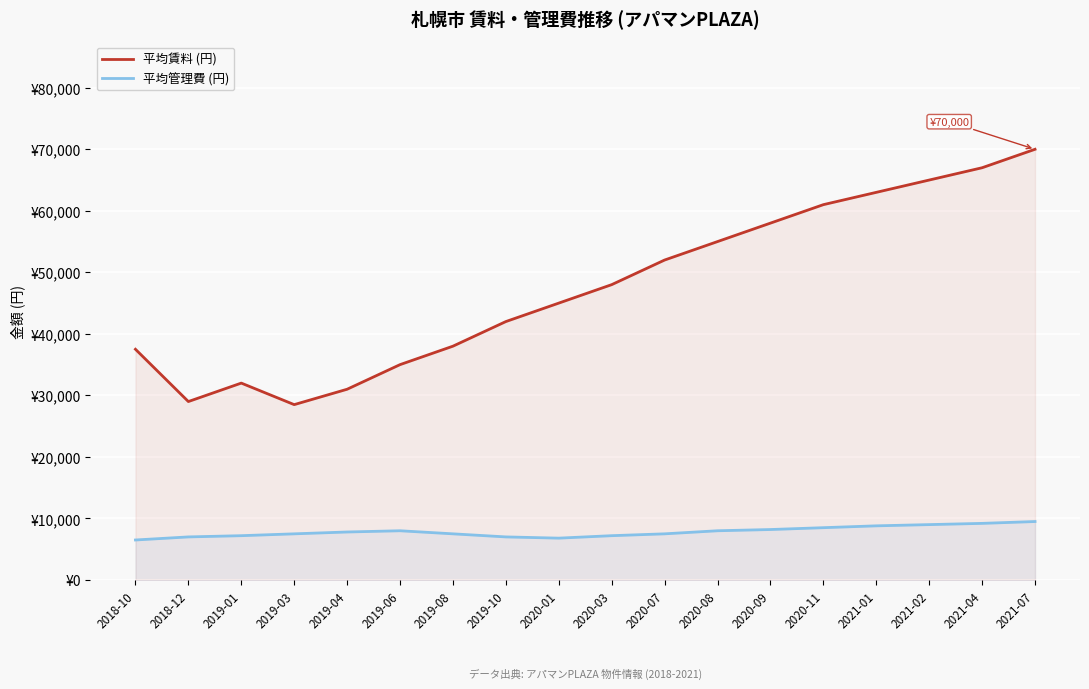

True or false: 平均賃料 (円) and 平均管理費 (円) cross at least once.

False